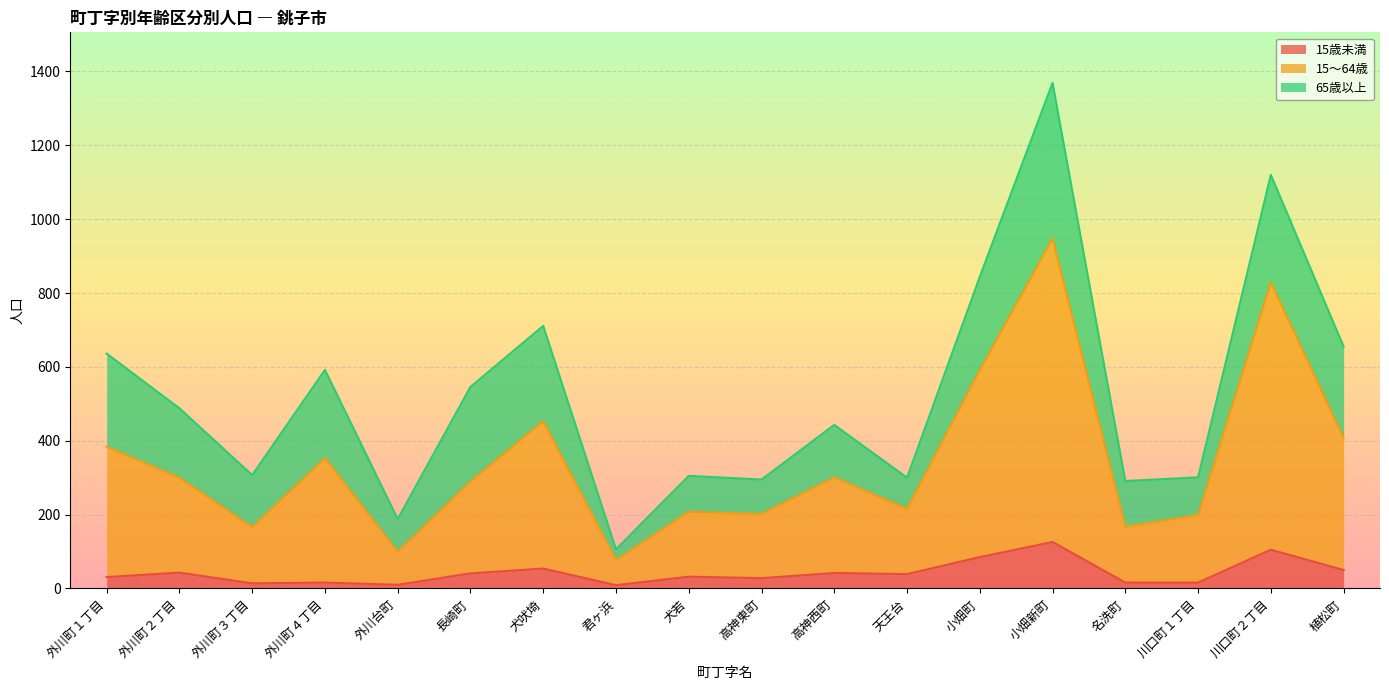

What are all the series names shown in the legend?

15歳未満, 15～64歳, 65歳以上